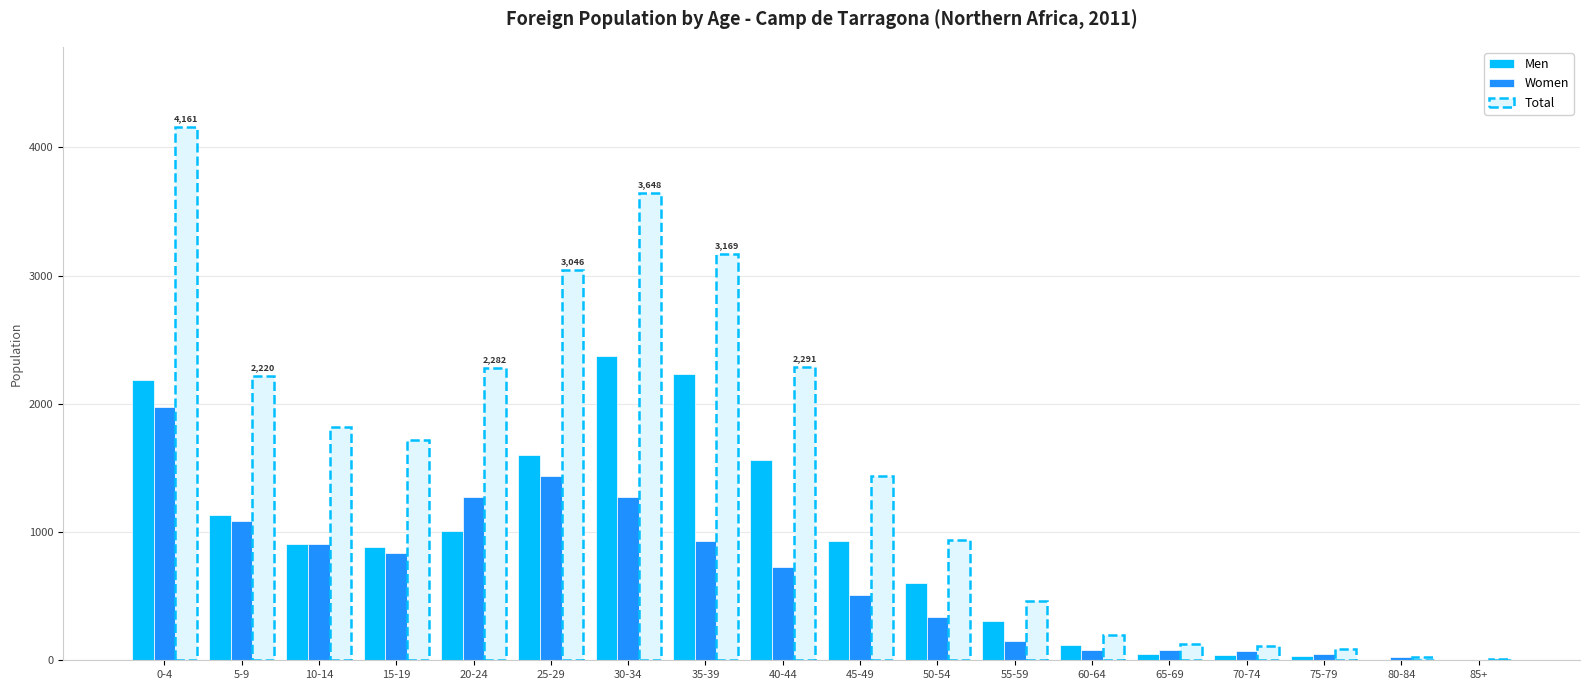

At which label does Men reach its peak?

30-34